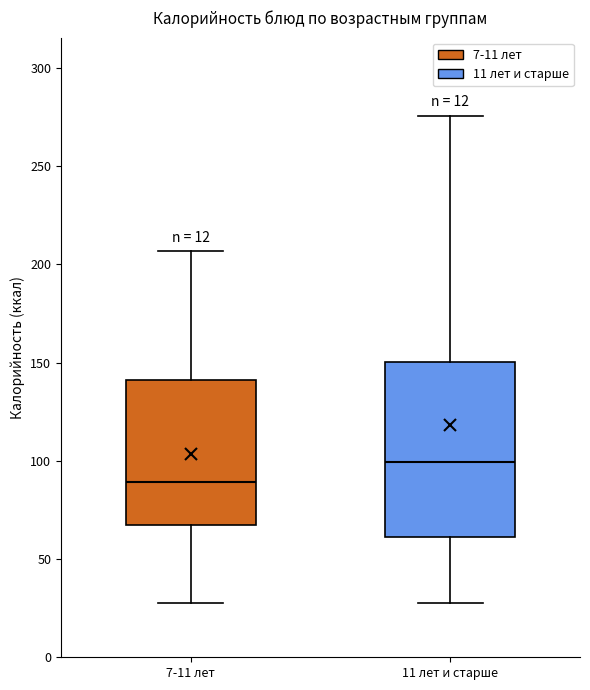

Which box has the lowest median line?

7-11 лет